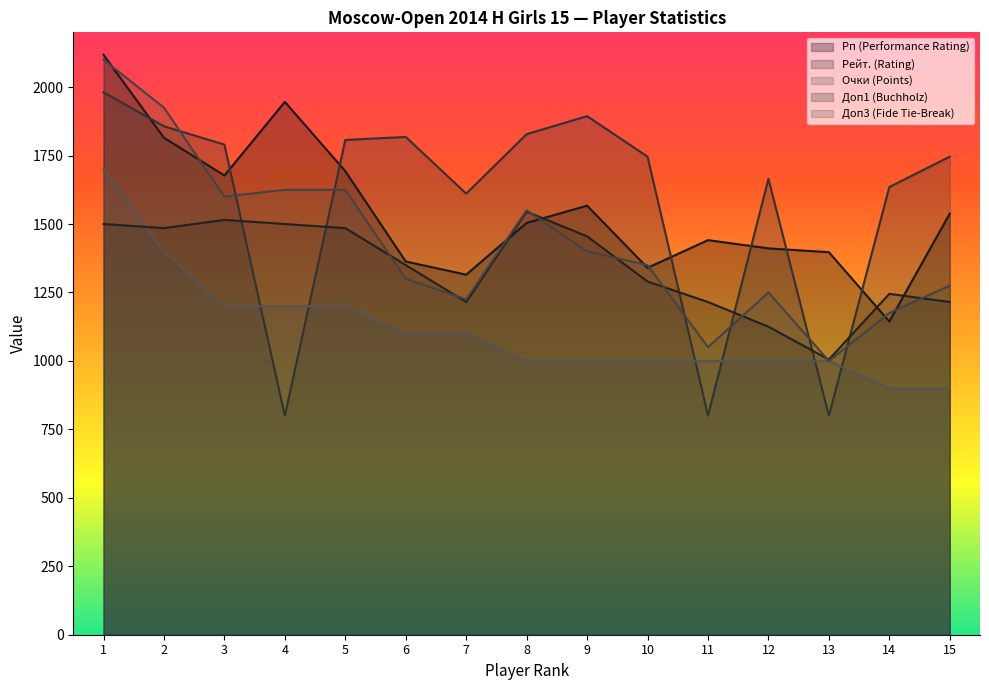

In Доп1 (Buchholz), how many points are higher than both neighbors (excluding endpoints)?

3